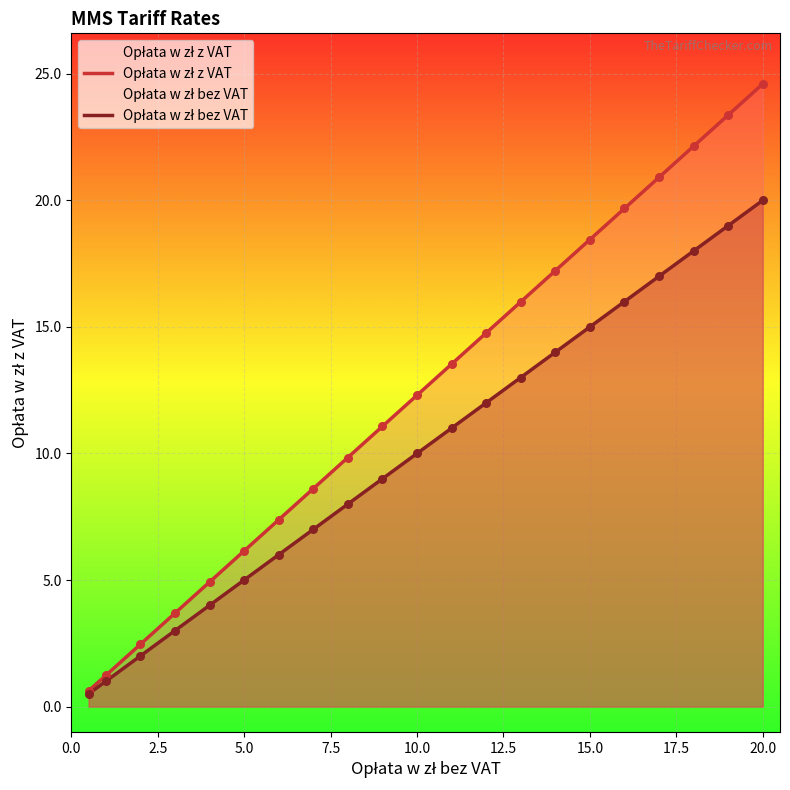

Which series has the widest spread of Y values?

Opłata w zł z VAT